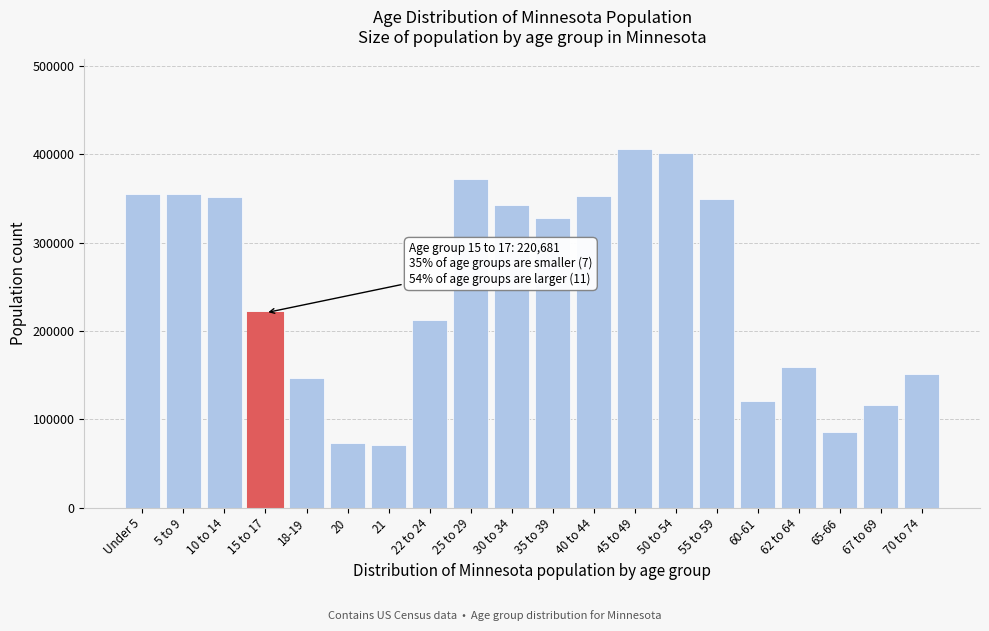

What is the minimum value shown in the chart?

70594